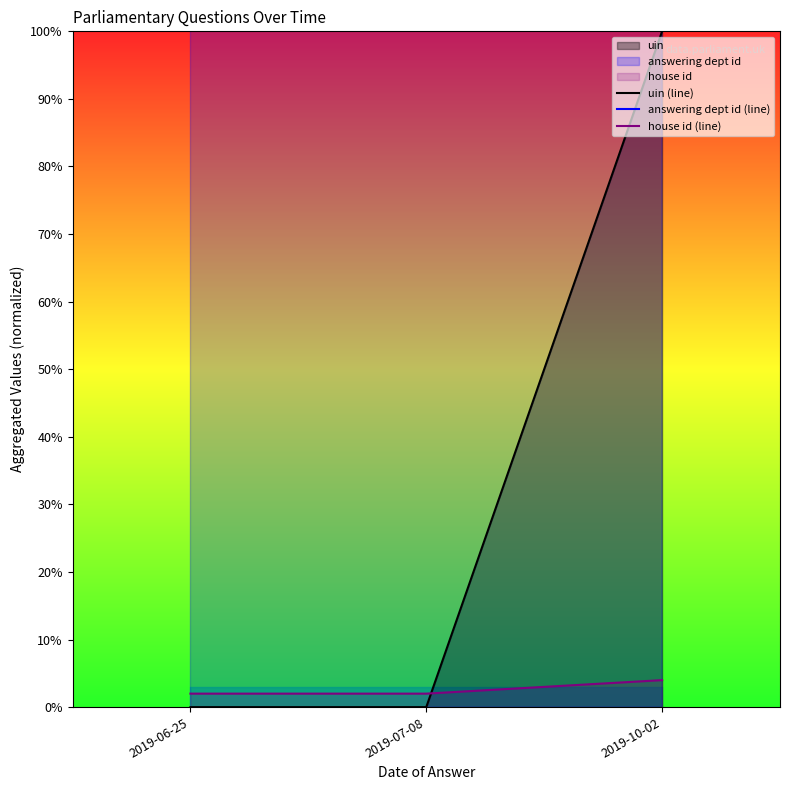

What is the difference between the house id (line) values at 2019-07-08 and 2019-10-02?

2.0